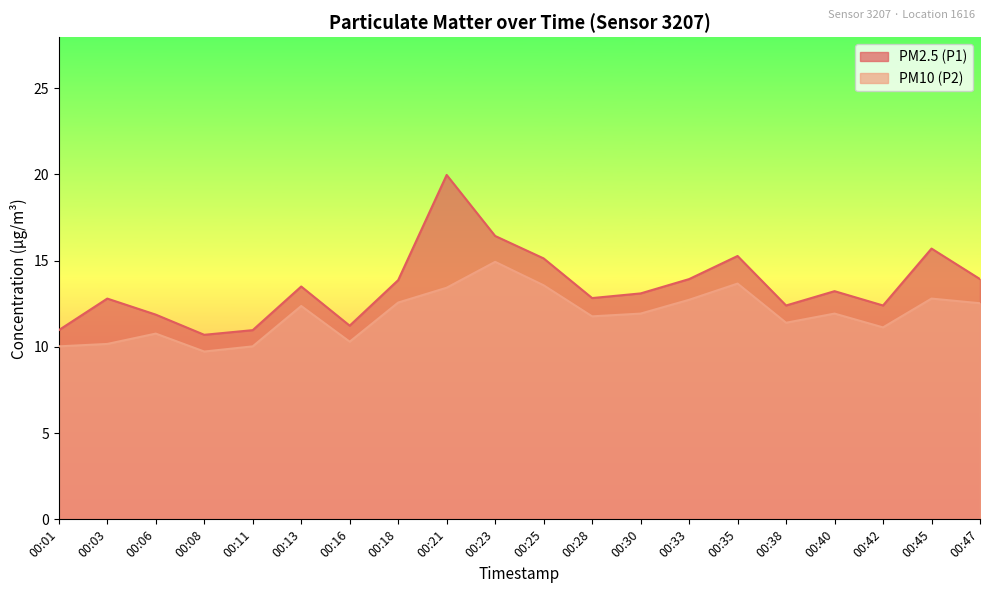

Which series has the largest total across all categories?

PM2.5 (P1)